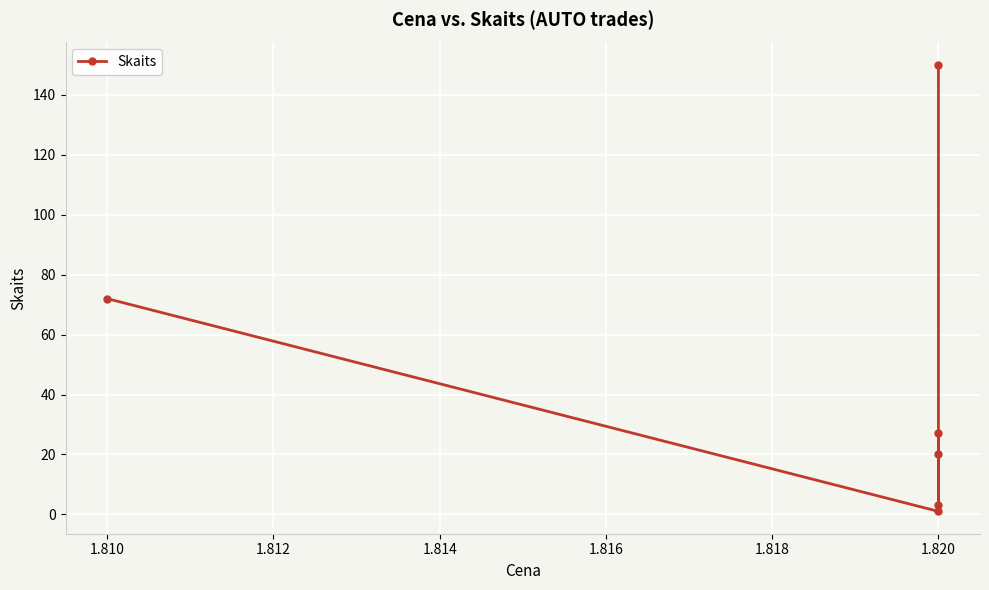

What is the minimum value shown in the chart?

1